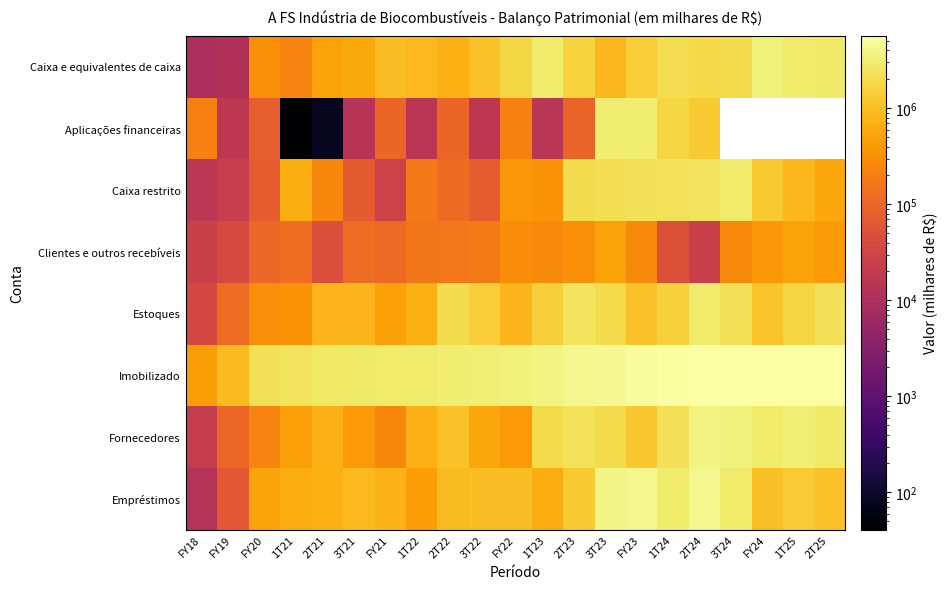

What is the minimum value shown in the chart?

41.0